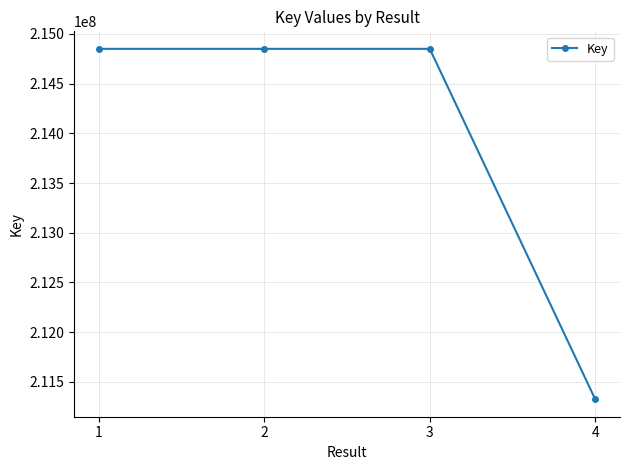

What is the ratio of the value at 2 to the value at 3?

1.0